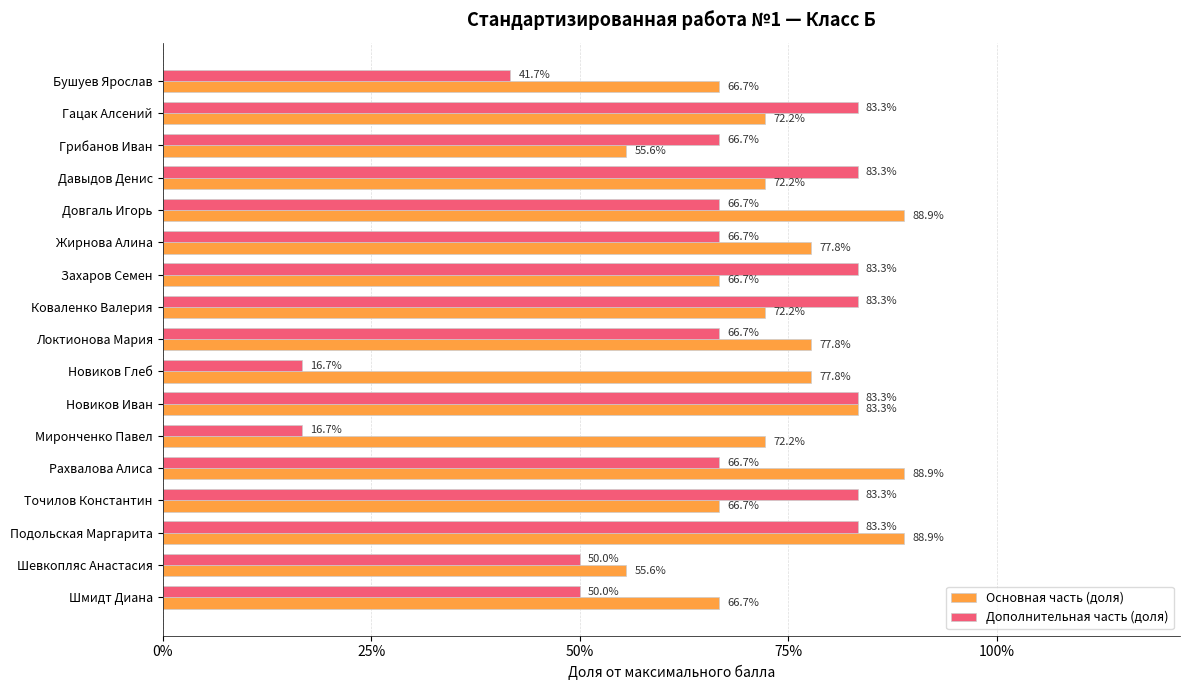

What is the difference between the maximum and second lowest values in the Основная часть (доля) series?

0.3